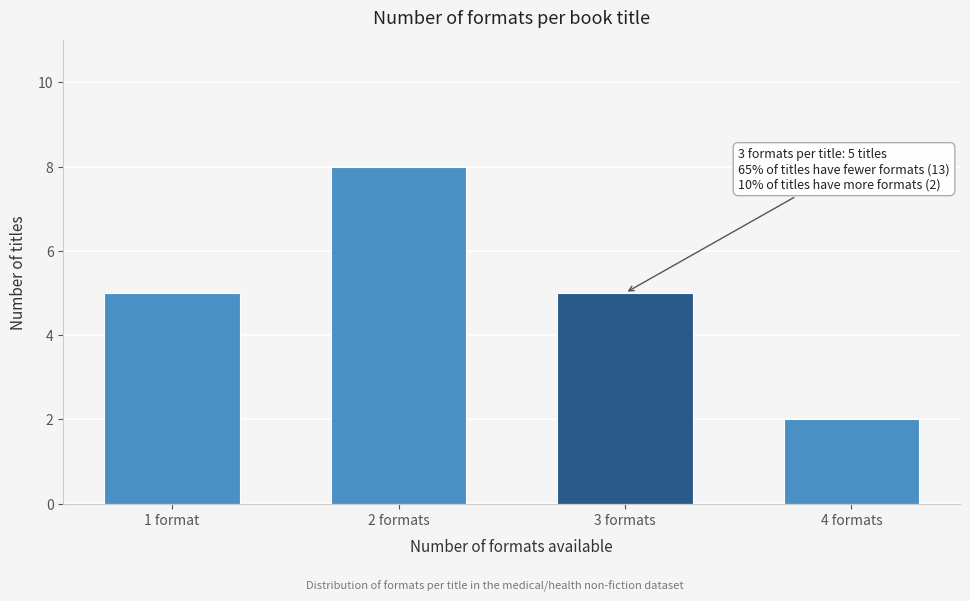

Reading right to left, extract all data points from this chart.

2	5	8	5